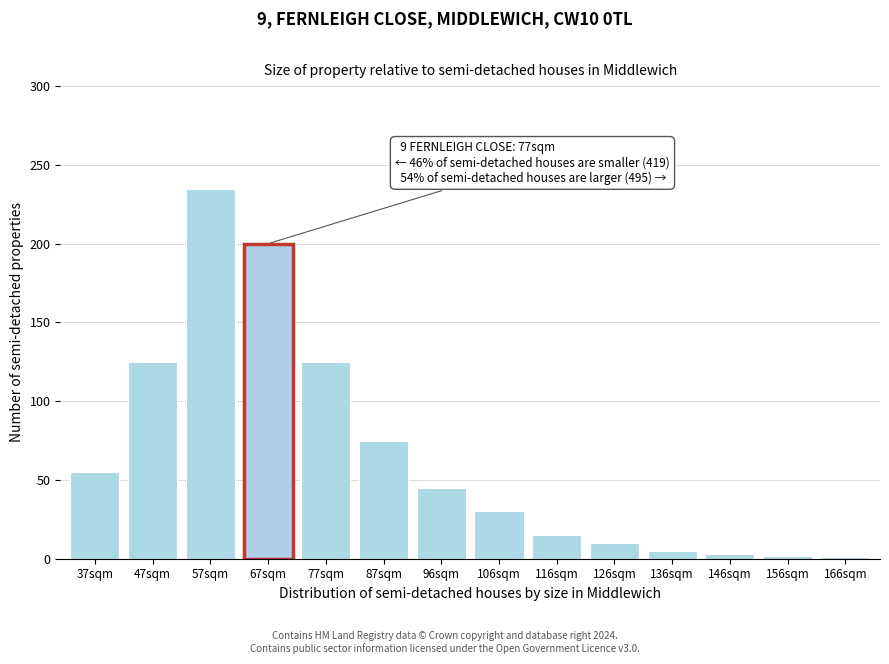

True or false: the data shows 125 at 77sqm.

True